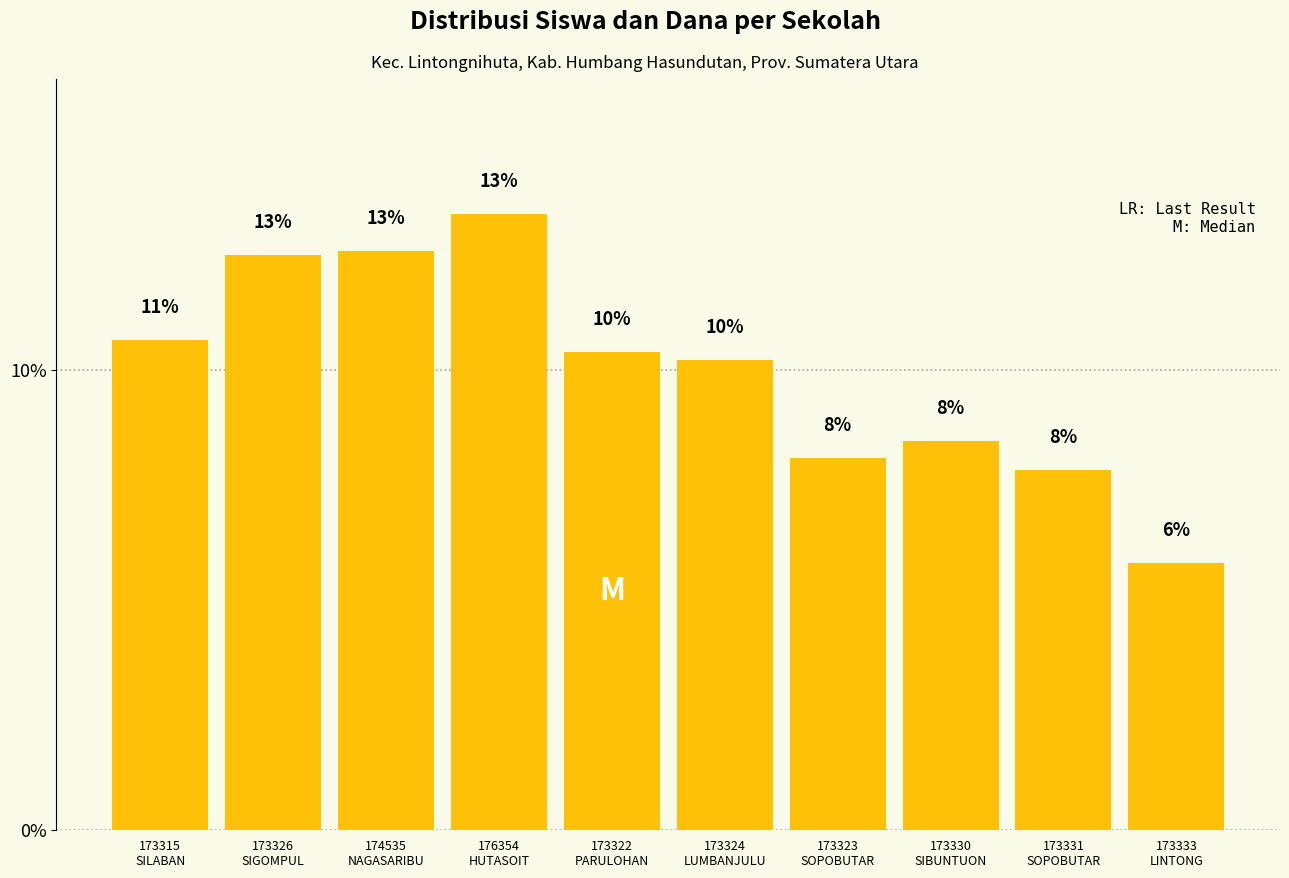

Is it true that the value at 173315
SILABAN is 0.1?

True